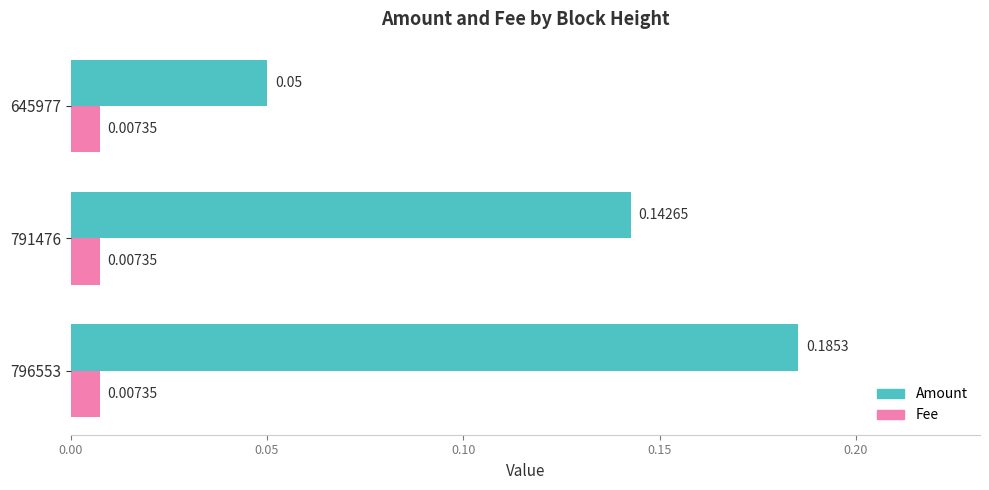

Is the value of Amount at 645977 greater than the value of Fee at 796553?

Yes